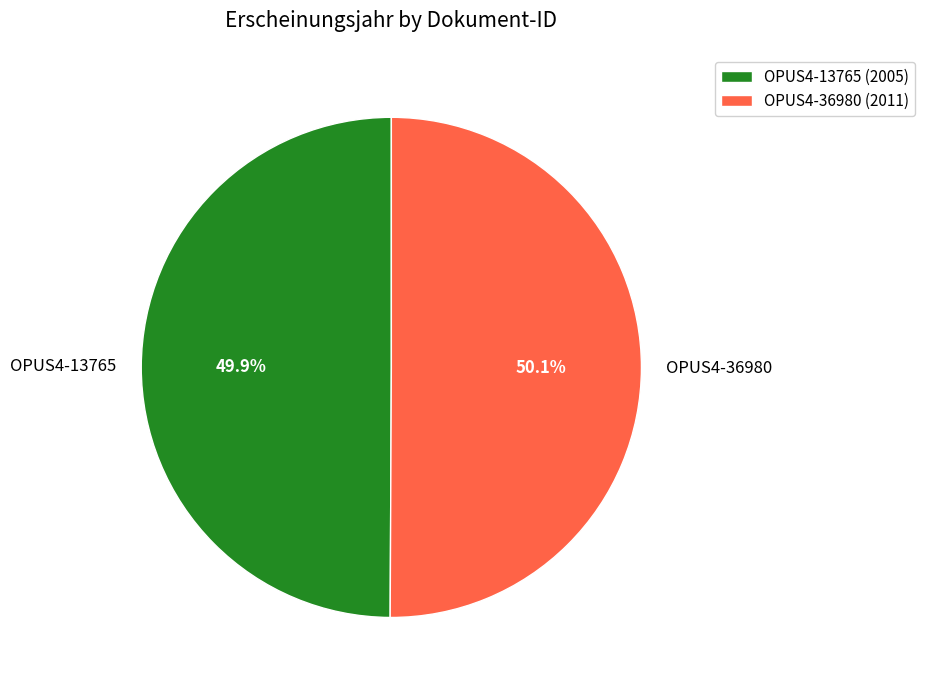

Count the number of slices in the pie.

2